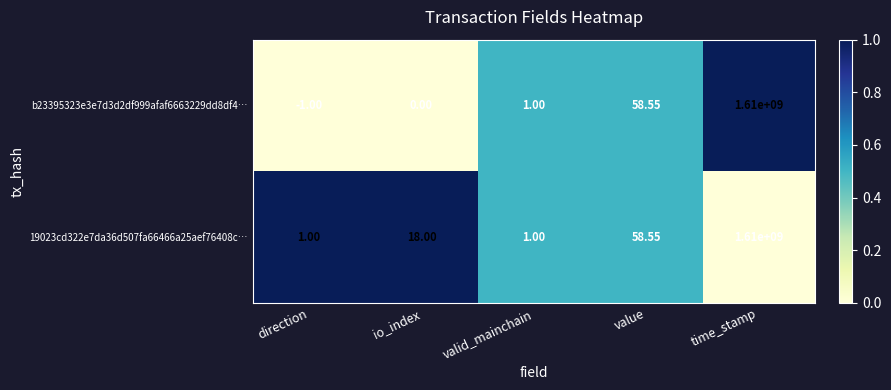

At which category is the sum across all series the highest?

time_stamp